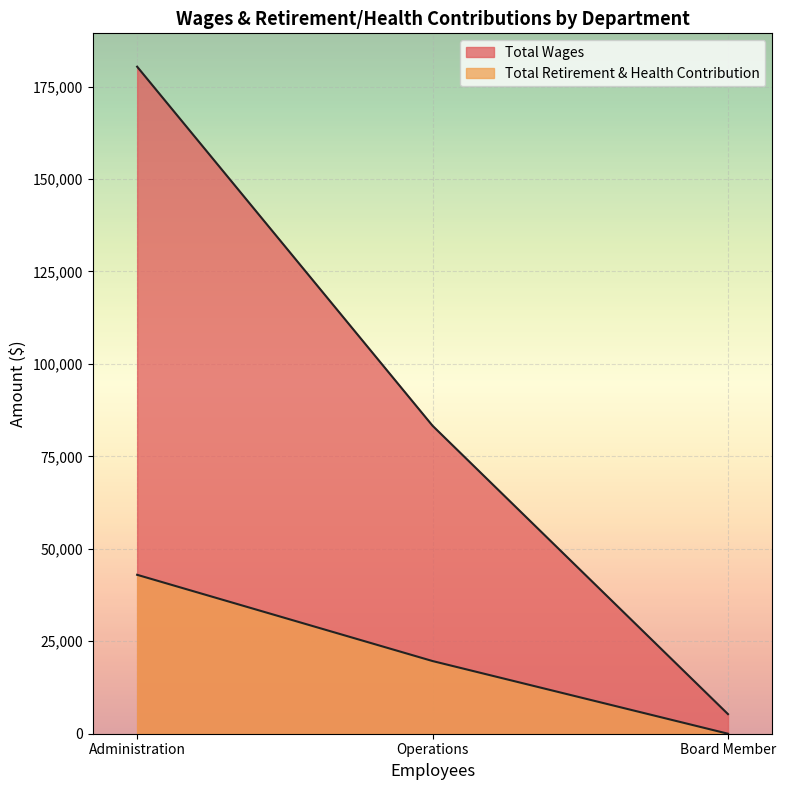

Where does the Total Wages series first go above 83282?

Administration